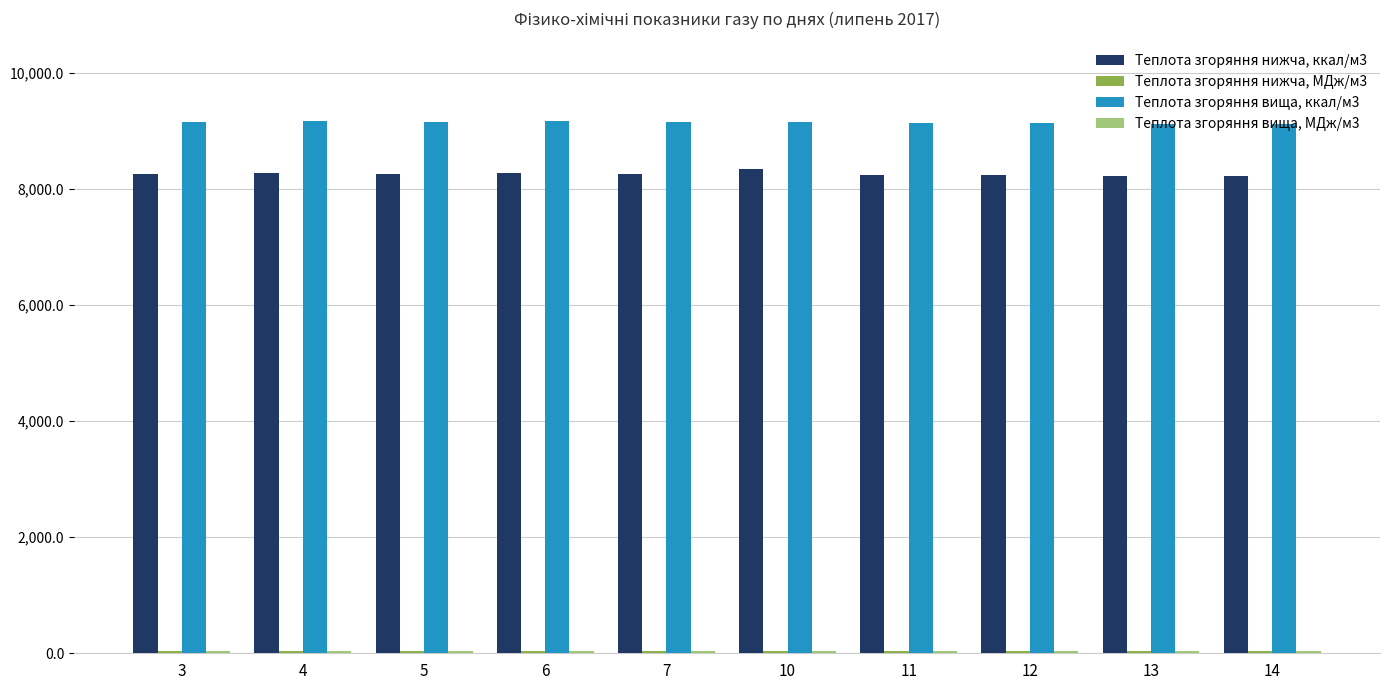

The value of Теплота згоряння вища, ккал/м3 at 13 is 3537.2. True or false?

False